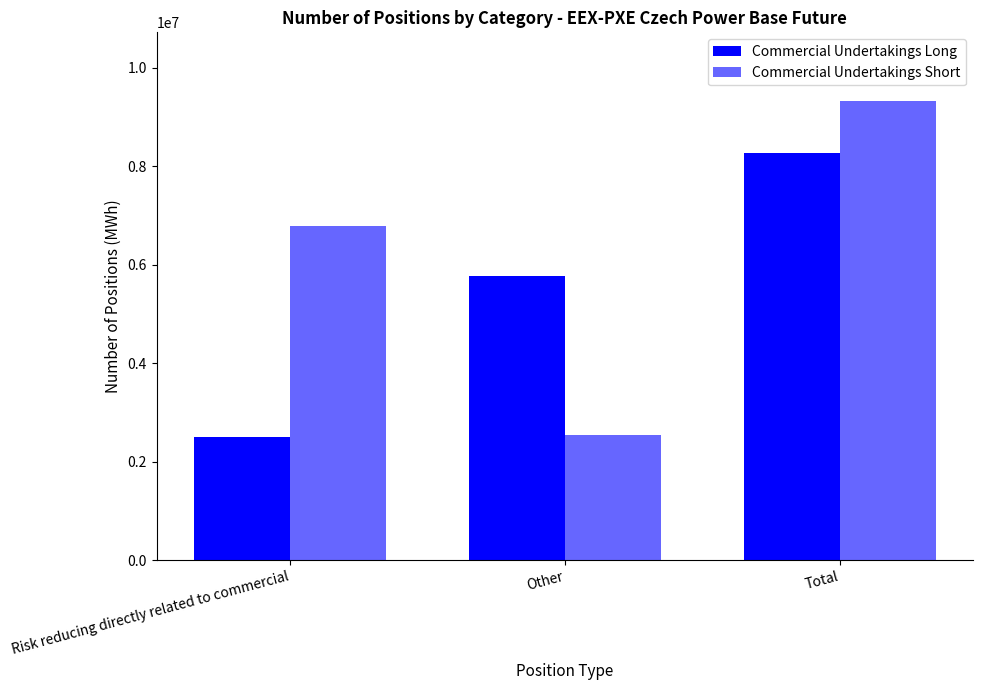

What is the maximum value for Commercial Undertakings Short?

9317500